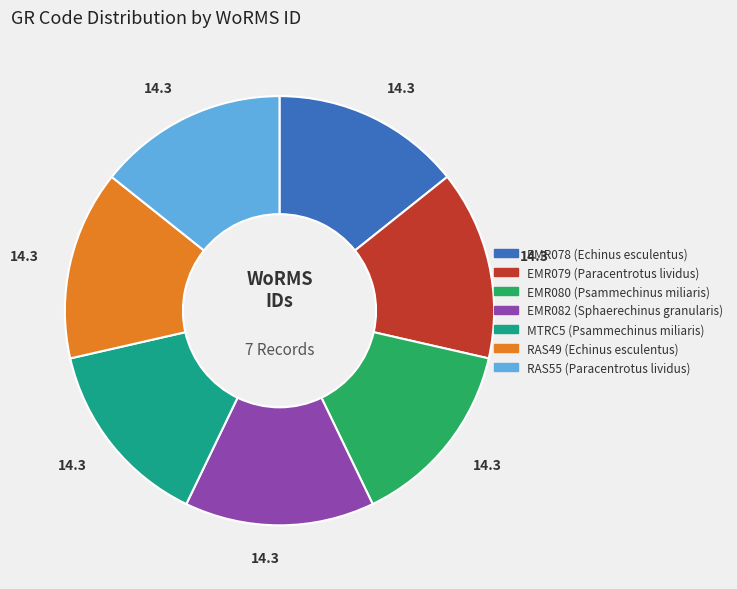

Count the number of slices in the pie.

7